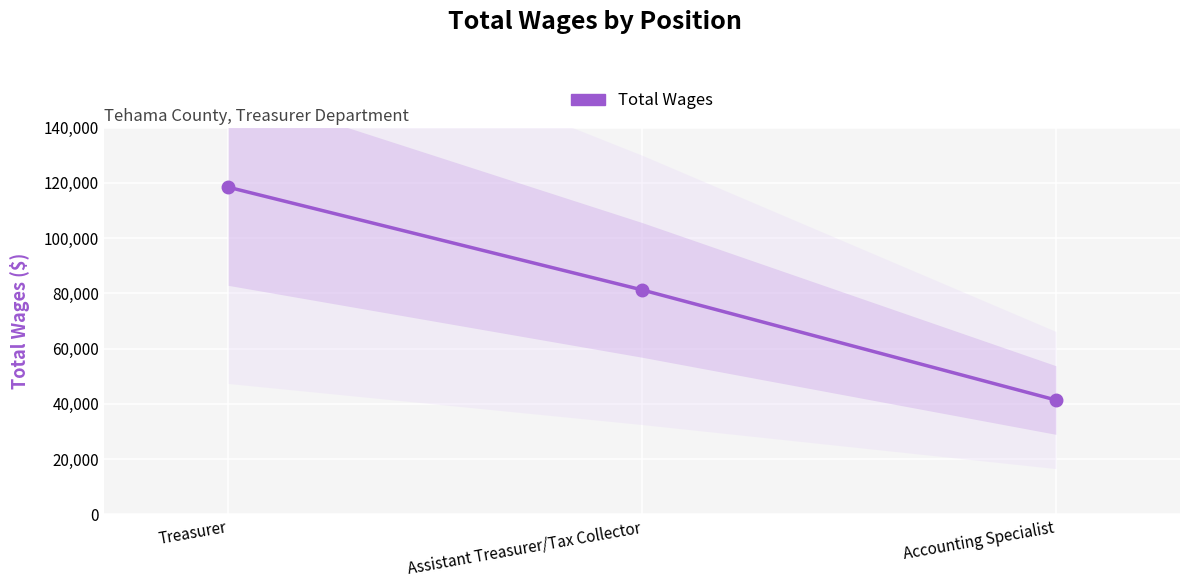

What is the smallest value displayed?

41402